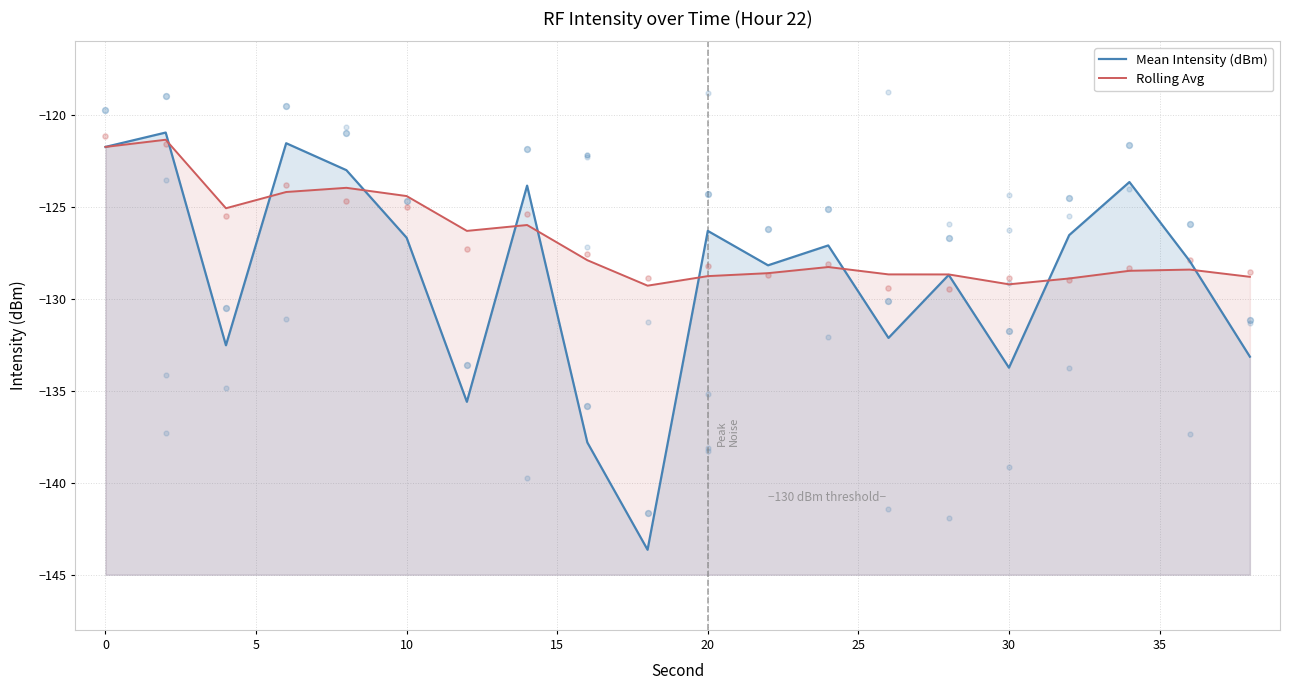

What are all the series names shown in the legend?

Mean Intensity (dBm), Rolling Avg